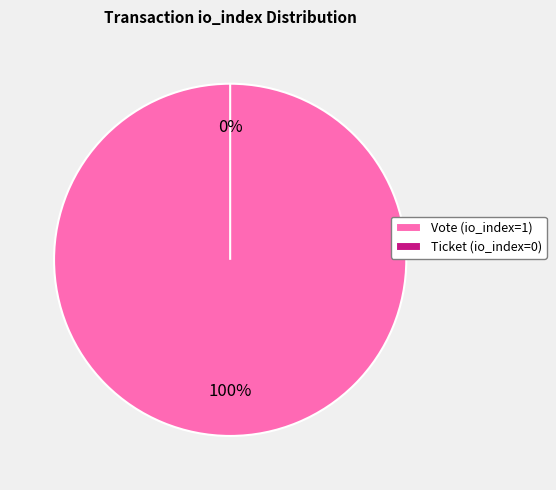

What is the smallest slice in the pie chart?

Ticket (io_index=0)